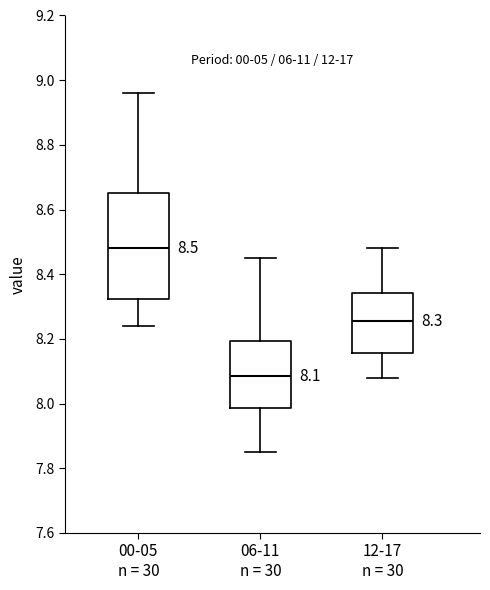

Comparing the boxes themselves (not the whiskers), which one is the tallest?

00-05 n = 30